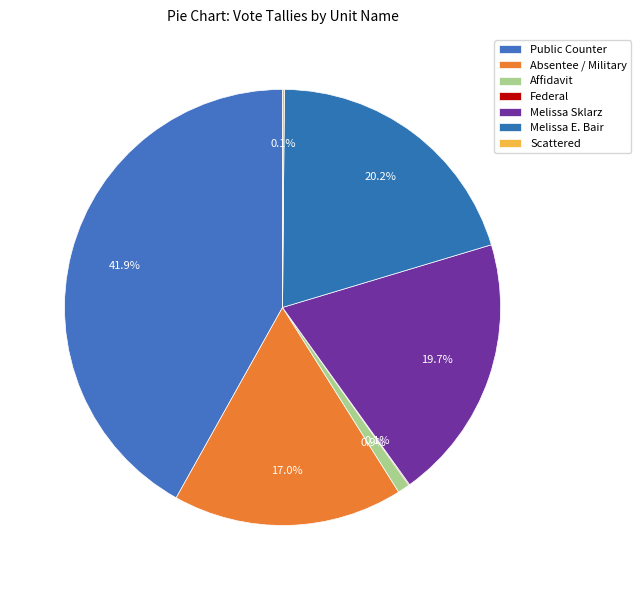

The Affidavit slice represents 11% of the pie. True or false?

False